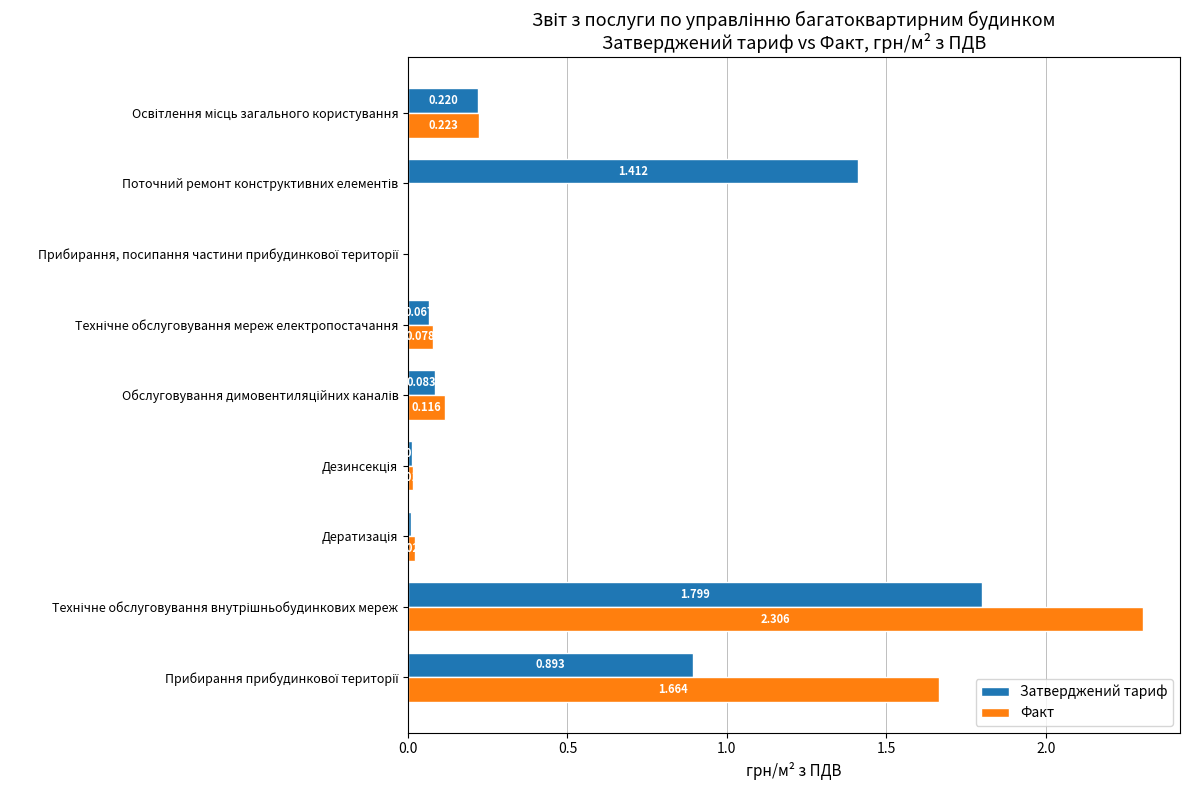

Which series has the largest total across all categories?

Затверджений тариф